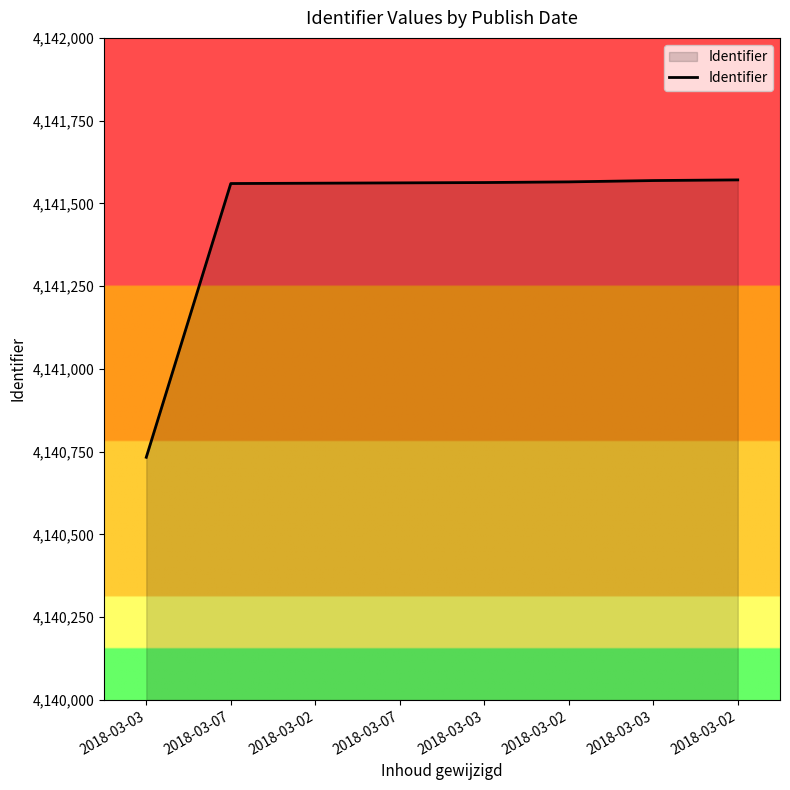

How many values are below 4141563?

4